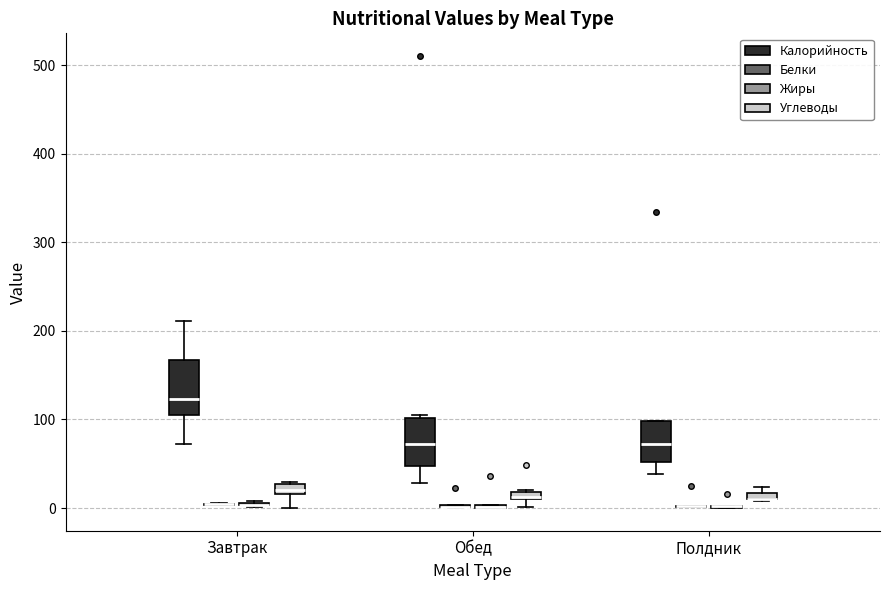

Where is the lower edge of the box for Полдник (Углеводы) on the y-axis? The values are not printed on the chart, so give them approximately, as read against the axis.

10